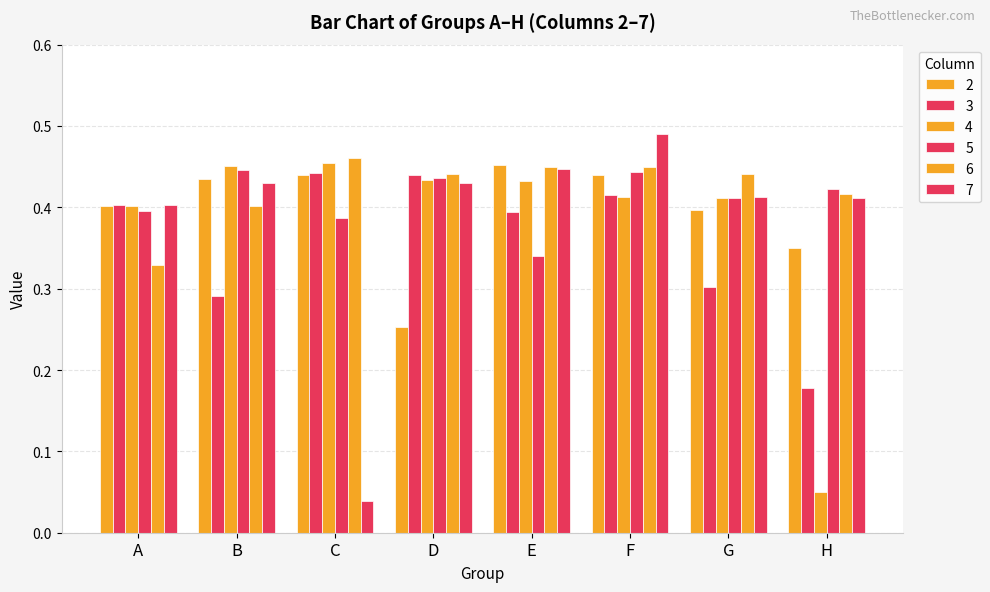

Reading left to right, transcribe all the data shown in this chart.

2: A=0.4	B=0.4	C=0.4	D=0.3	E=0.5	F=0.4	G=0.4	H=0.3
3: A=0.4	B=0.3	C=0.4	D=0.4	E=0.4	F=0.4	G=0.3	H=0.2
4: A=0.4	B=0.5	C=0.5	D=0.4	E=0.4	F=0.4	G=0.4	H=0.1
5: A=0.4	B=0.4	C=0.4	D=0.4	E=0.3	F=0.4	G=0.4	H=0.4
6: A=0.3	B=0.4	C=0.5	D=0.4	E=0.4	F=0.4	G=0.4	H=0.4
7: A=0.4	B=0.4	C=0.0	D=0.4	E=0.4	F=0.5	G=0.4	H=0.4